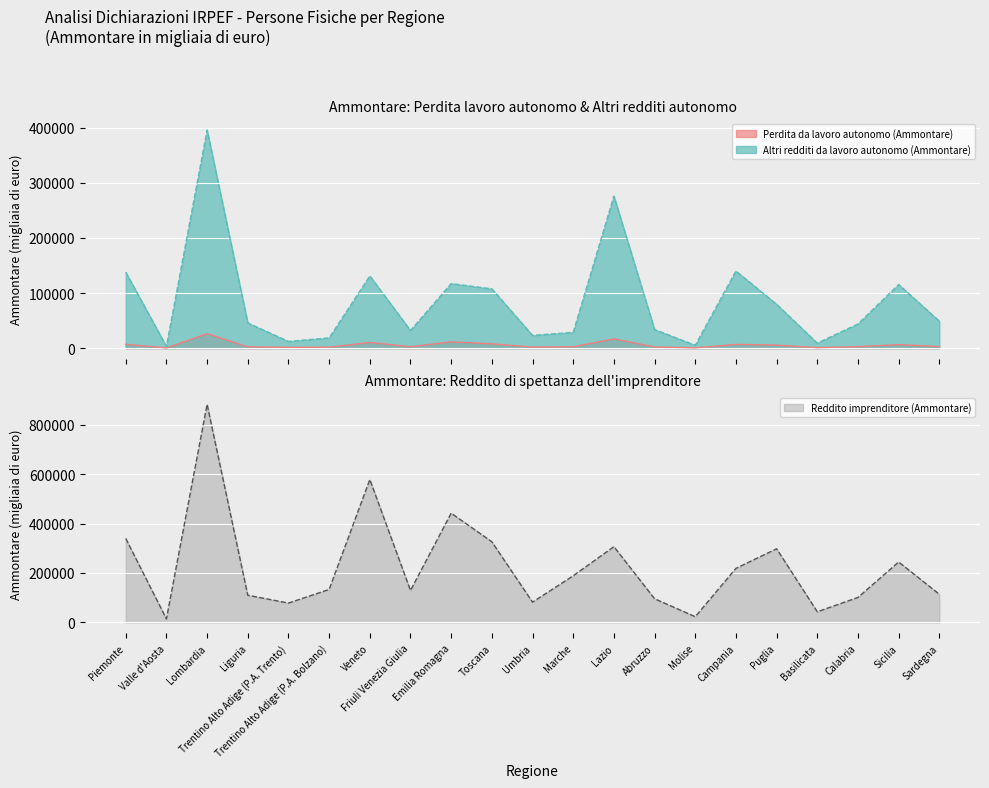

Reading right to left, transcribe all the data shown in this chart.

Perdita da lavoro autonomo (Ammontare): Sardegna=2883	Sicilia=6516	Calabria=2758	Basilicata=965	Puglia=5595	Campania=6924	Molise=598	Abruzzo=2246	Lazio=16926	Marche=2630	Umbria=1998	Toscana=7910	Emilia Romagna=11548	Friuli Venezia Giulia=2697	Veneto=10441	Trentino Alto Adige (P.A. Bolzano)=1855	Trentino Alto Adige (P.A. Trento)=1509	Liguria=2546	Lombardia=26449	Valle d'Aosta=426	Piemonte=7212
Altri redditi da lavoro autonomo (Ammontare): Sardegna=49088	Sicilia=115467	Calabria=44006	Basilicata=9182	Puglia=79660	Campania=140031	Molise=5307	Abruzzo=33766	Lazio=275963	Marche=28764	Umbria=23175	Toscana=107624	Emilia Romagna=117226	Friuli Venezia Giulia=32110	Veneto=131137	Trentino Alto Adige (P.A. Bolzano)=18690	Trentino Alto Adige (P.A. Trento)=12260	Liguria=45774	Lombardia=395737	Valle d'Aosta=3228	Piemonte=137895
Reddito imprenditore (Ammontare): Sardegna=114007	Sicilia=244411	Calabria=101127	Basilicata=43081	Puglia=297912	Campania=218594	Molise=23160	Abruzzo=95773	Lazio=306538	Marche=188674	Umbria=82073	Toscana=326273	Emilia Romagna=441954	Friuli Venezia Giulia=129439	Veneto=577866	Trentino Alto Adige (P.A. Bolzano)=133347	Trentino Alto Adige (P.A. Trento)=78320	Liguria=109915	Lombardia=882113	Valle d'Aosta=14266	Piemonte=339558